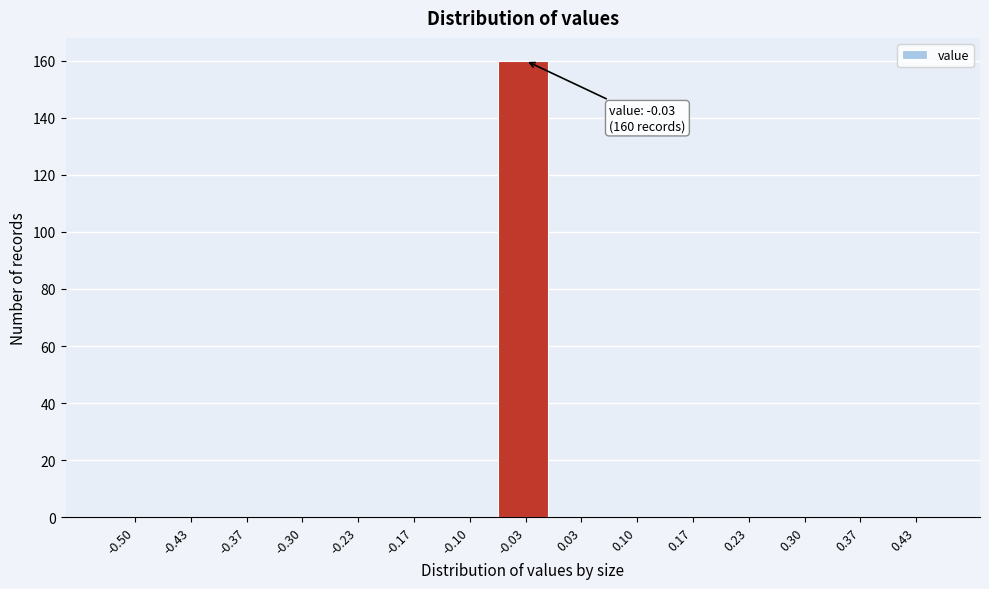

Reading right to left, list all the values displayed in this chart.

0.43=0	0.37=0	0.30=0	0.23=0	0.17=0	0.10=0	0.03=0	-0.03=160	-0.10=0	-0.17=0	-0.23=0	-0.30=0	-0.37=0	-0.43=0	-0.50=0